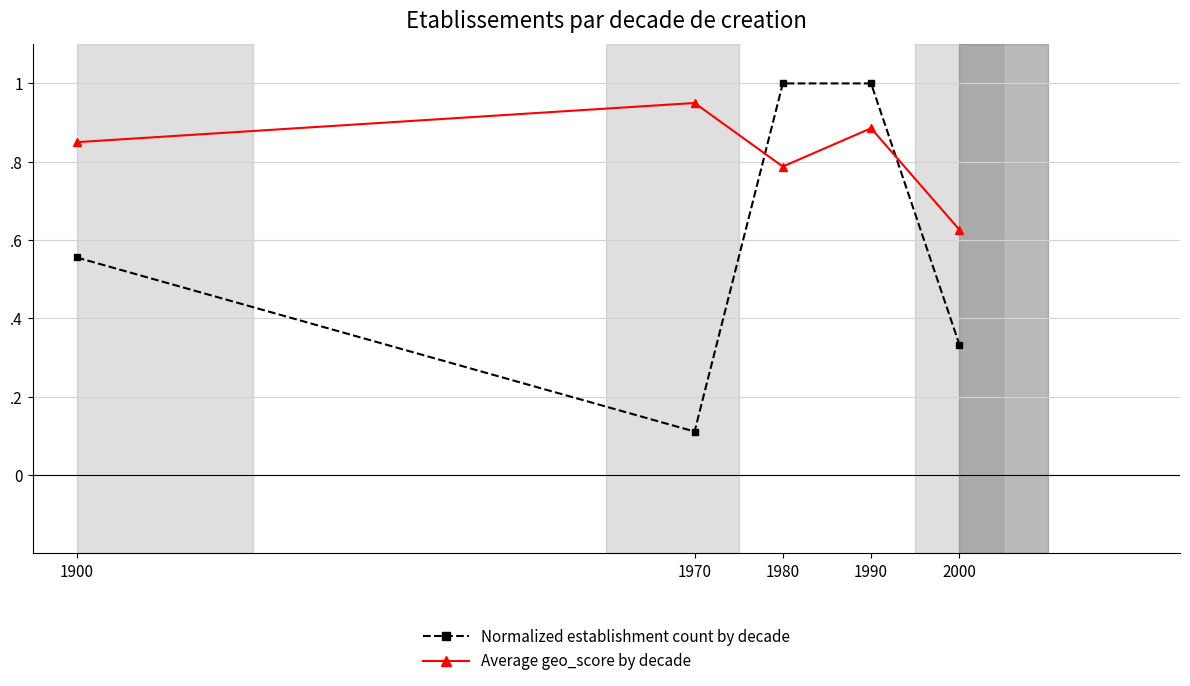

Does the chart have visible grid lines?

Yes